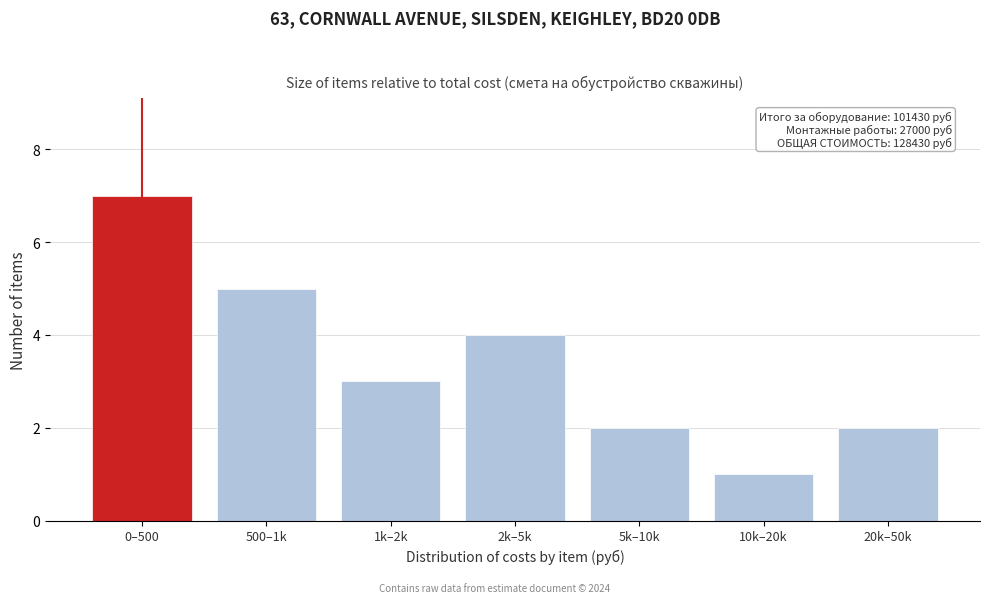

Reading left to right, list all the values displayed in this chart.

7	5	3	4	2	1	2